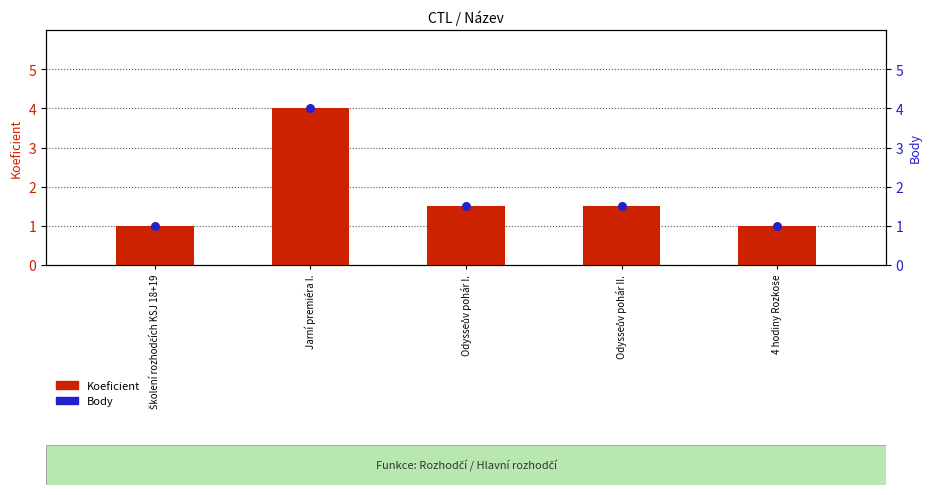

What is the total value across all series at Odysseův pohár II.?

3.0